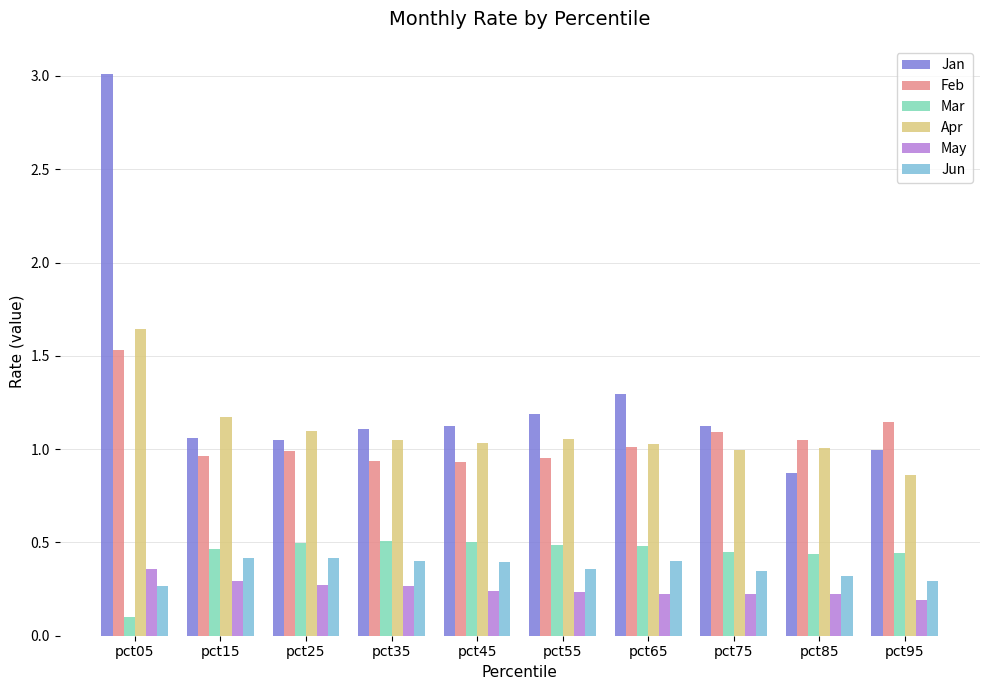

What is the sum of the Feb values at pct25 and pct65?

2.0